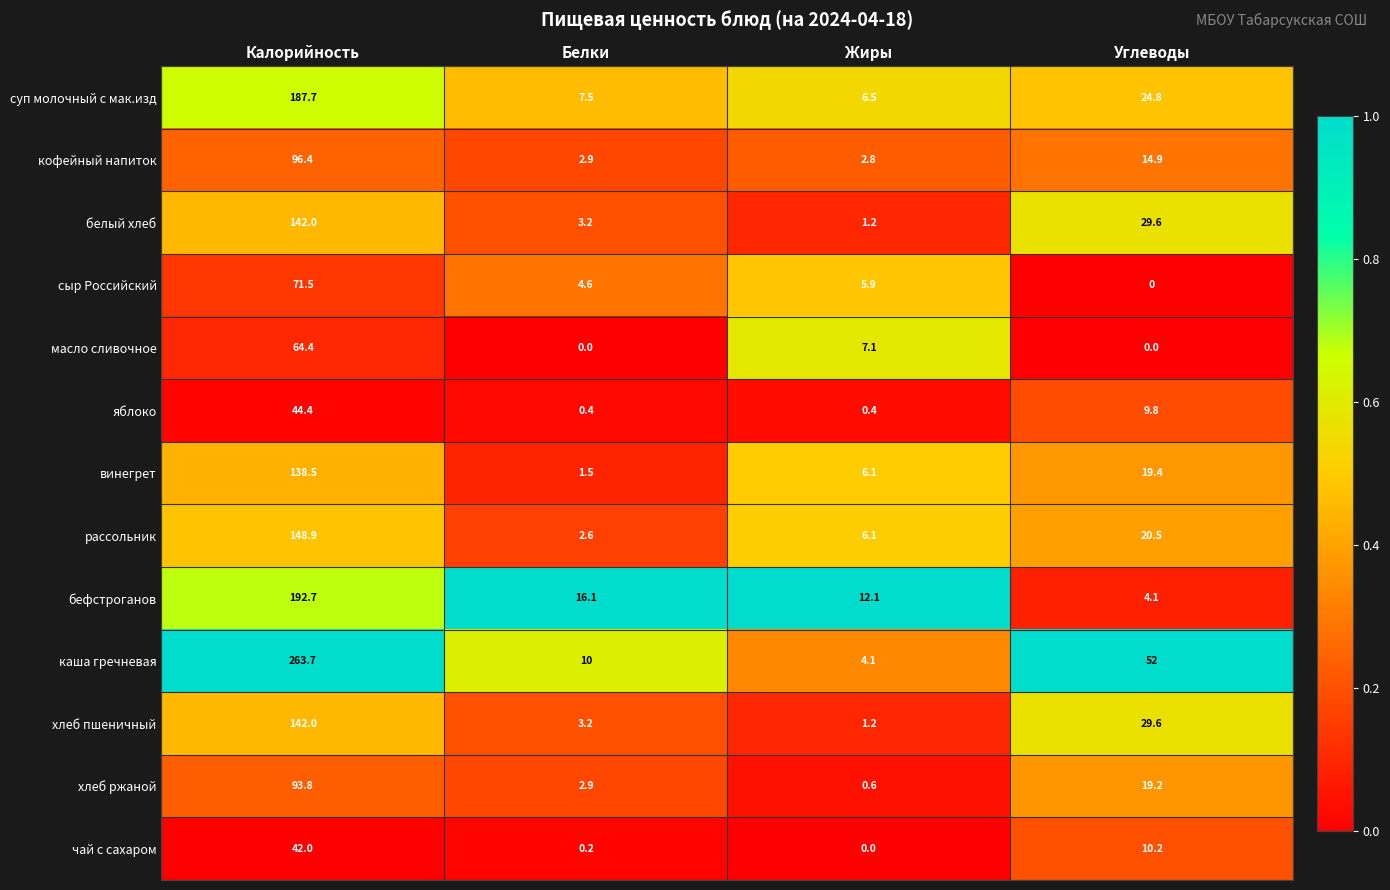

Rank the categories by суп молочный с мак.изд value from highest to lowest.

Калорийность, Углеводы, Белки, Жиры